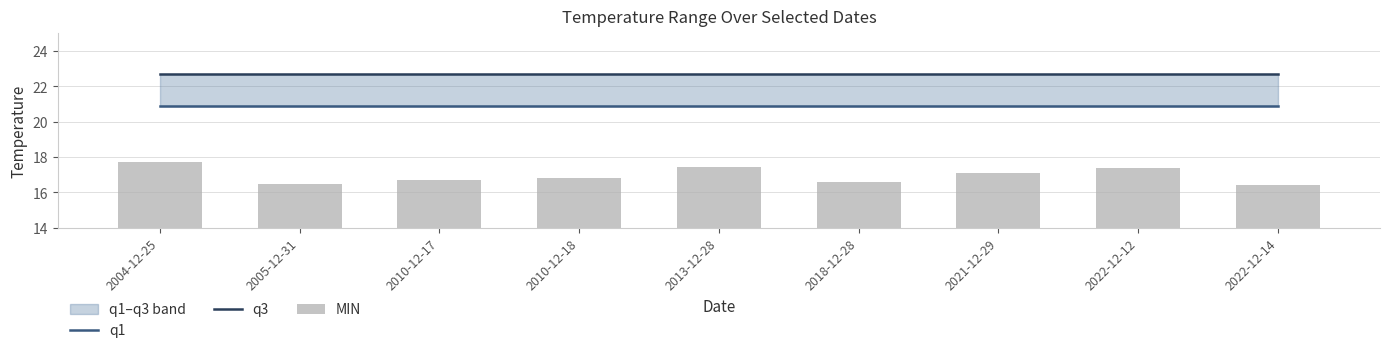

Are the bars horizontal?

No